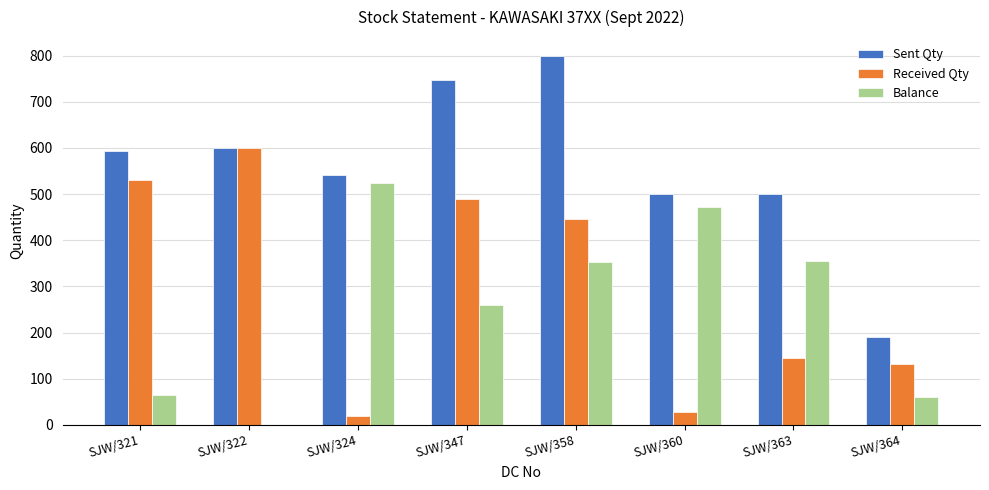

How many series are shown in this chart?

3